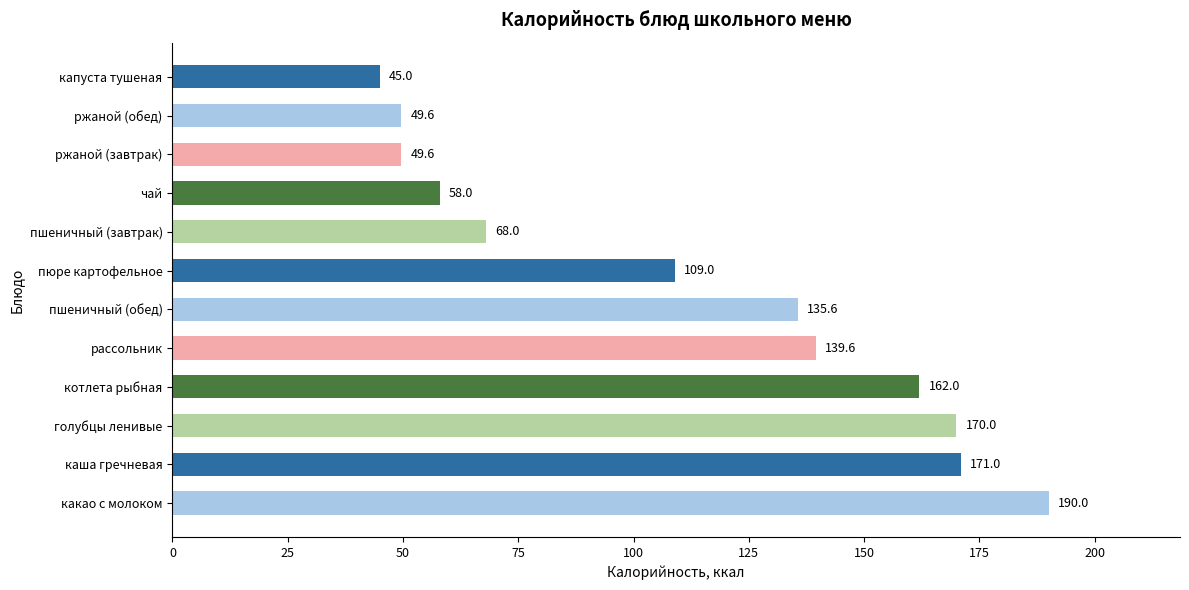

Between пшеничный (обед) and ржаной (завтрак), which is larger?

пшеничный (обед)